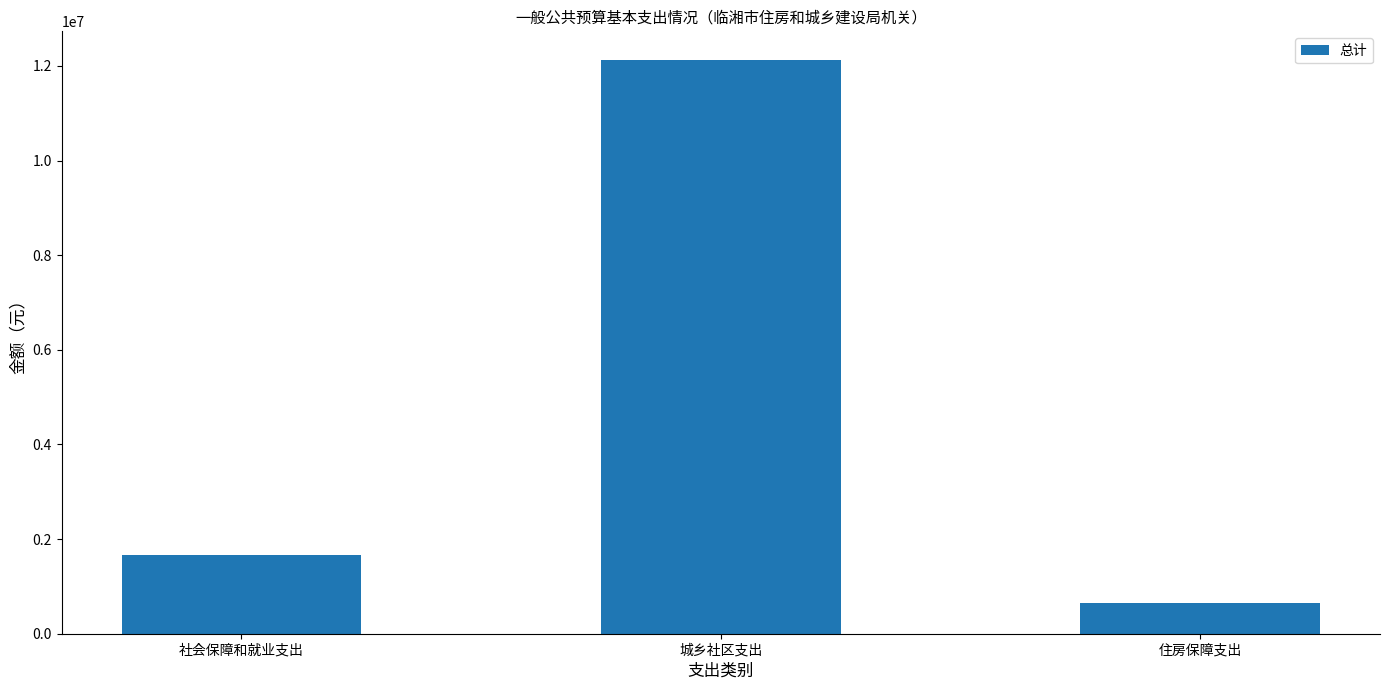

Read the value at 住房保障支出.

659194.6